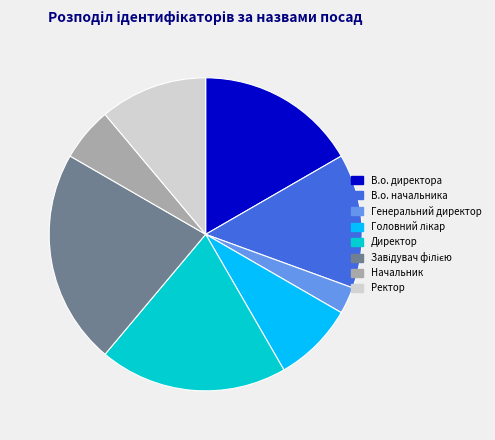

Which has a higher value, Директор or Начальник?

Директор